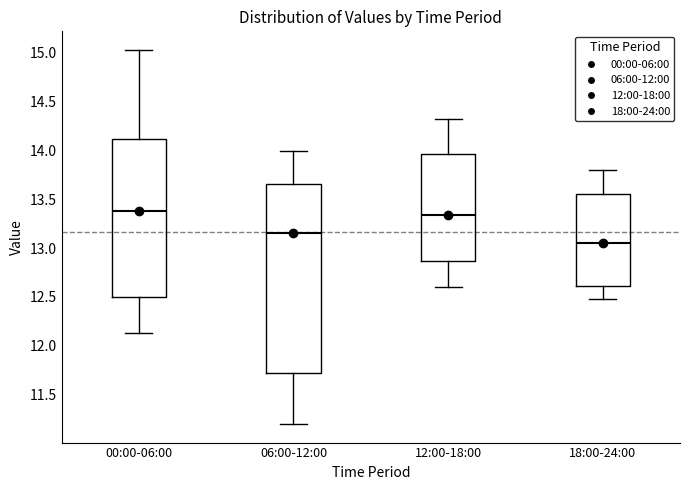

Which box is the tallest, from its lower edge to its upper edge?

06:00-12:00